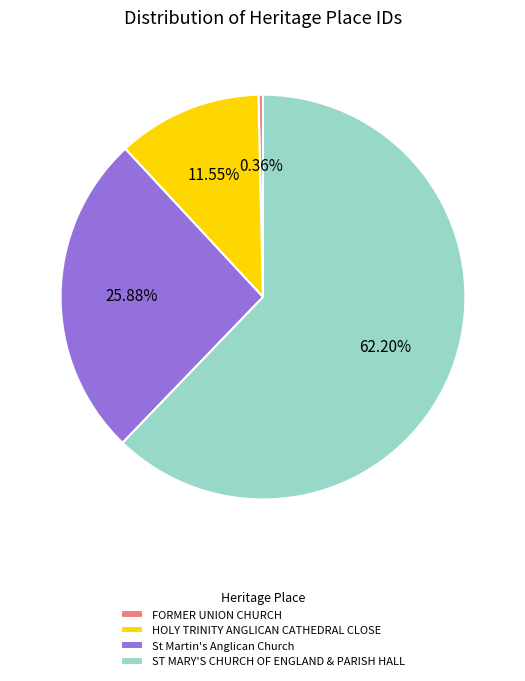

Count the number of slices in the pie.

4